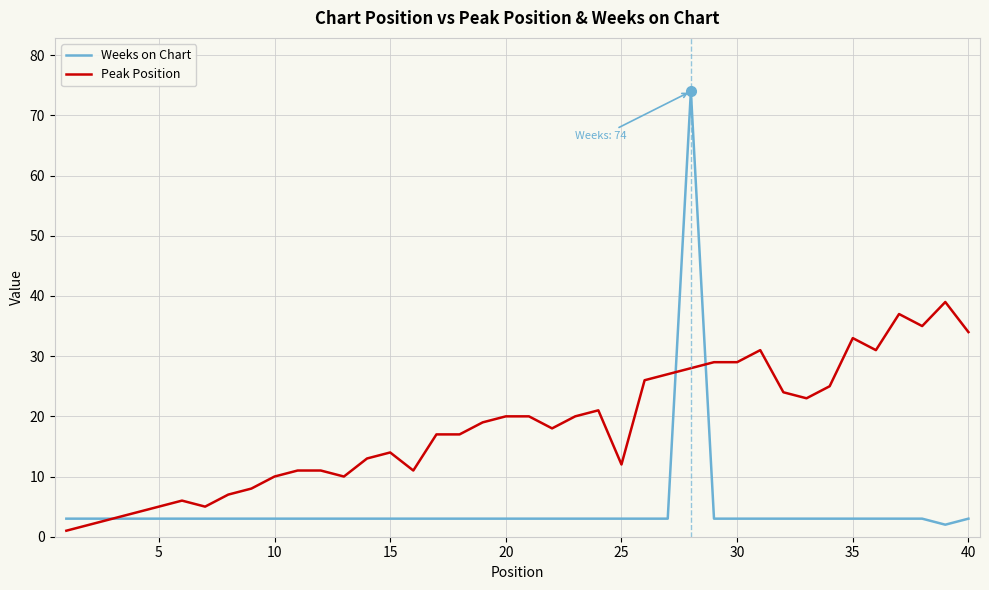

Does the chart display data point markers on the line(s)?

No